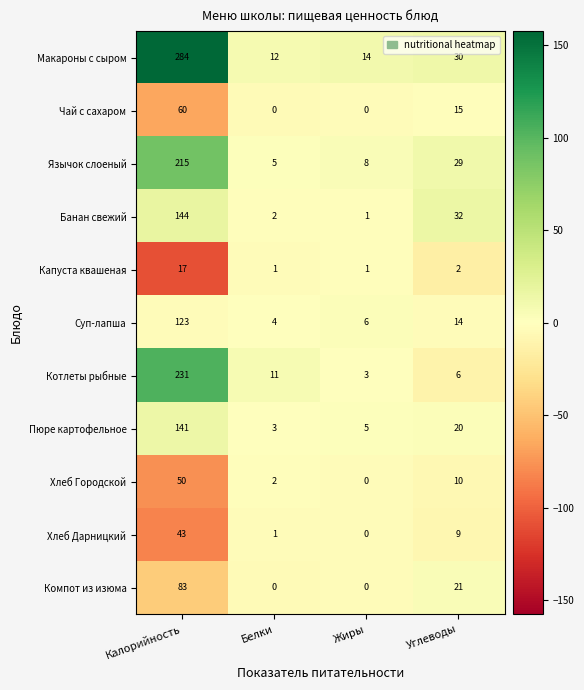

Is it true that Чай с сахаром equals 60 at Калорийность?

True